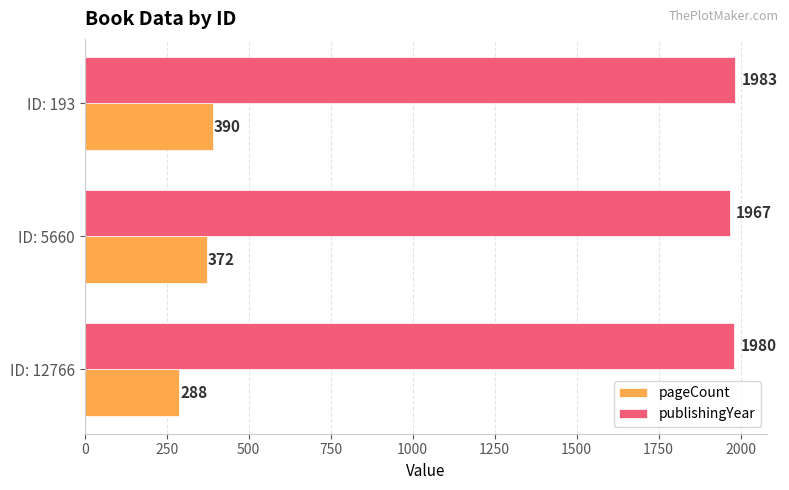

What is the average value of the publishingYear series?

1977